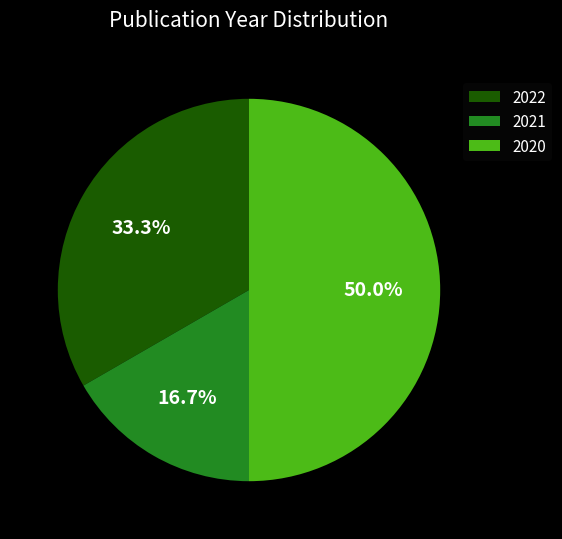

How many segments does this pie chart have?

3